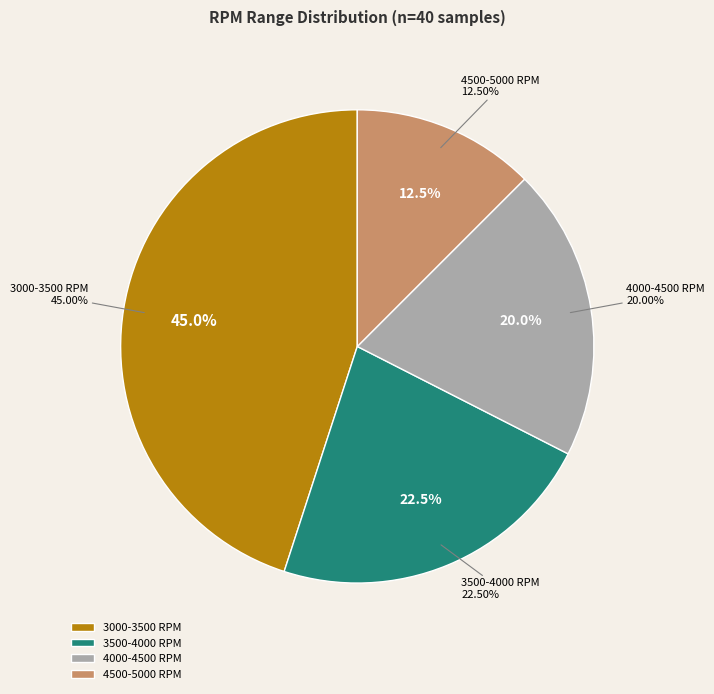

The Gear 5 slice represents 34% of the pie. True or false?

False